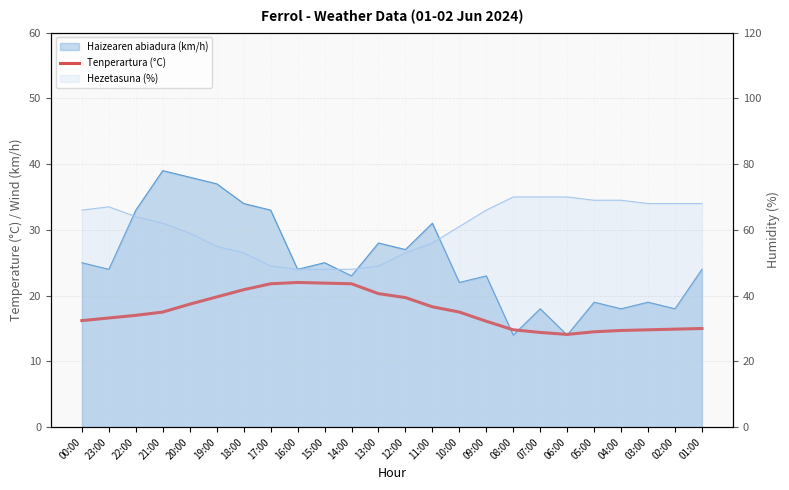

What position from the left is 20:00?

5